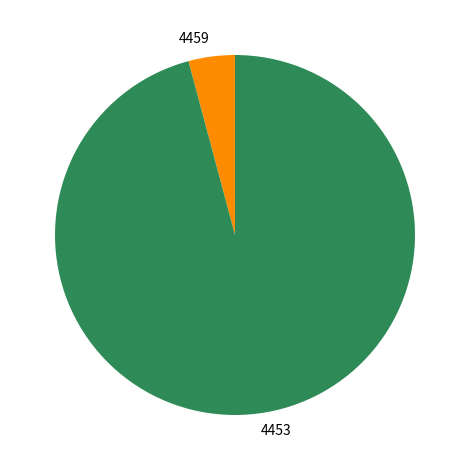

Which slice represents more than half of the pie?

4453